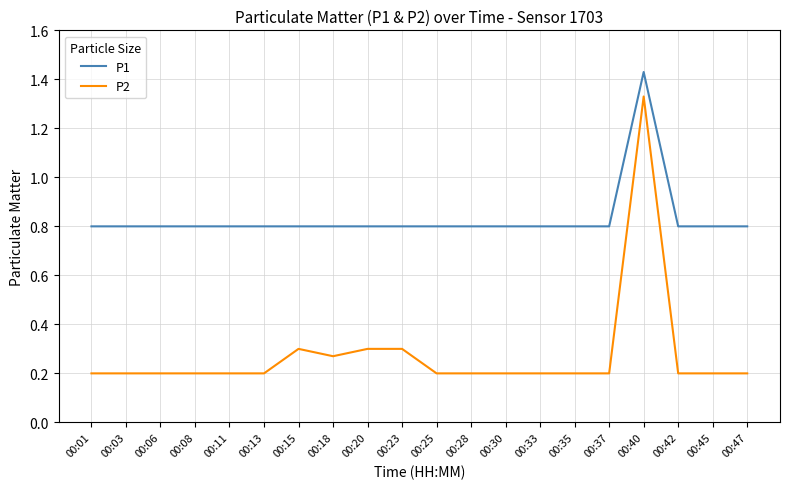

List the series in order of their peak value, highest first.

P1, P2